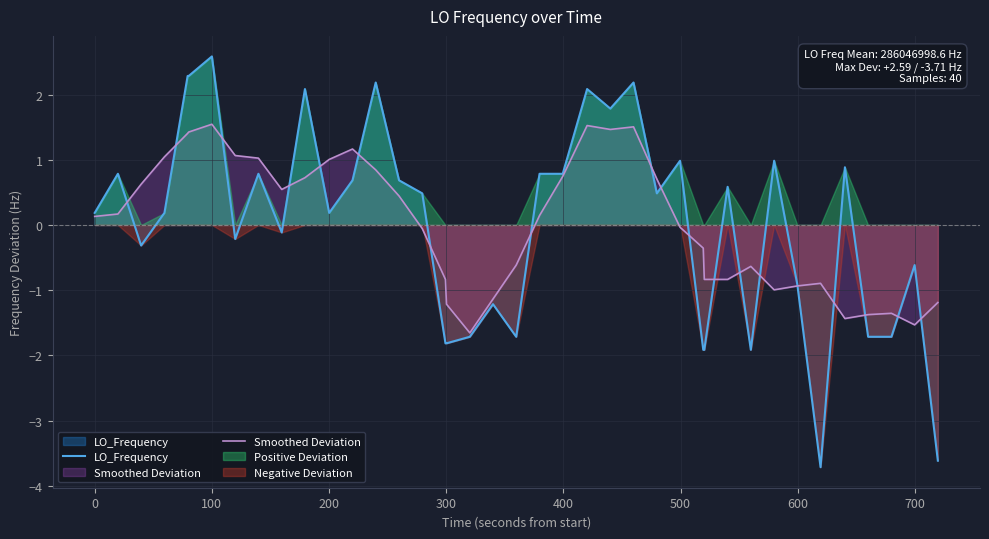

Which series has the largest range (max minus min)?

LO_Frequency